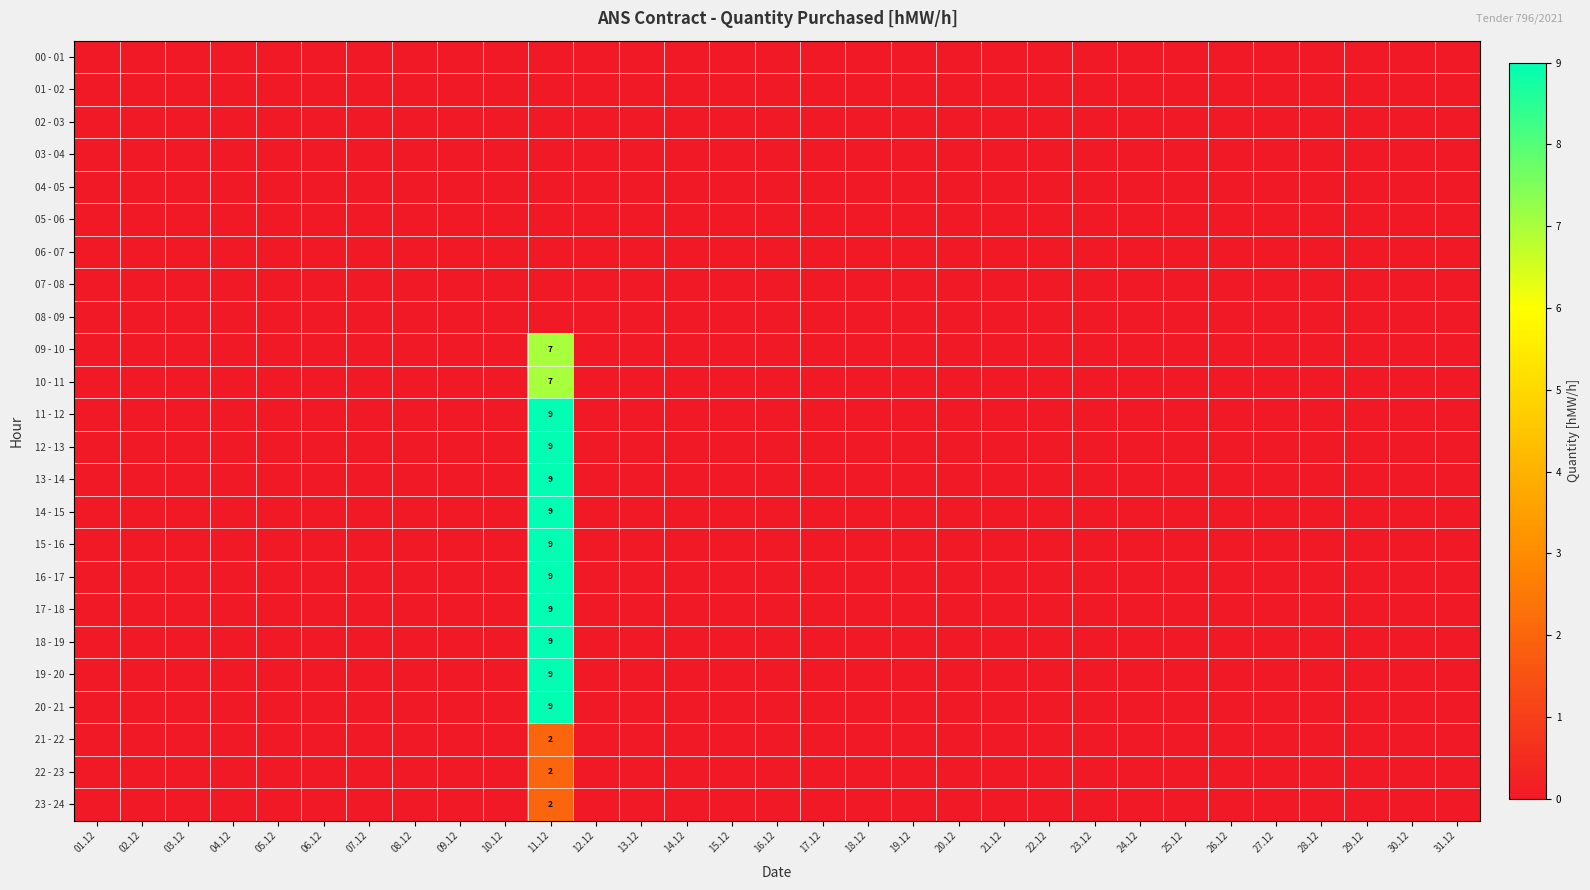

True or false: 23 - 24 has a value of 3 at 11.12.

False